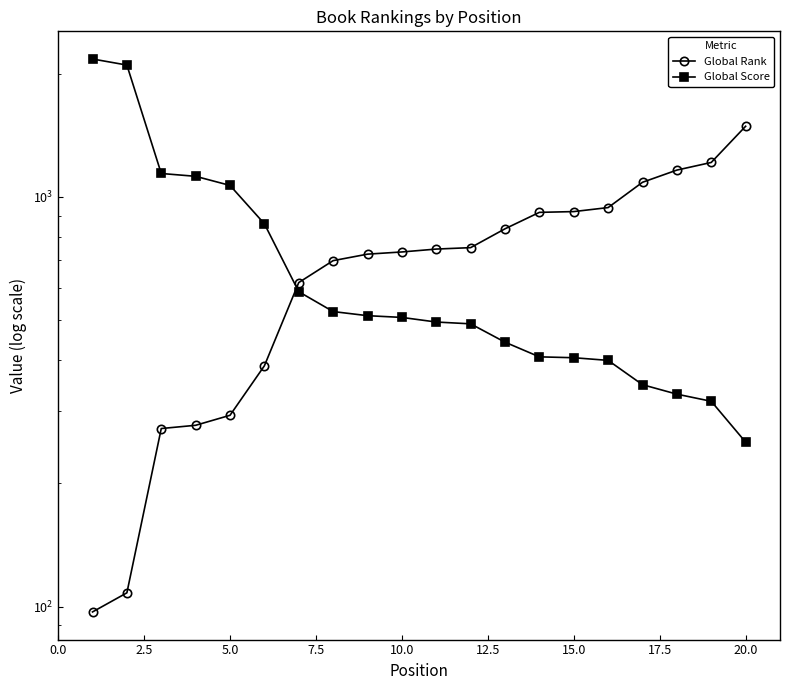

How many distinct data groups are displayed?

2